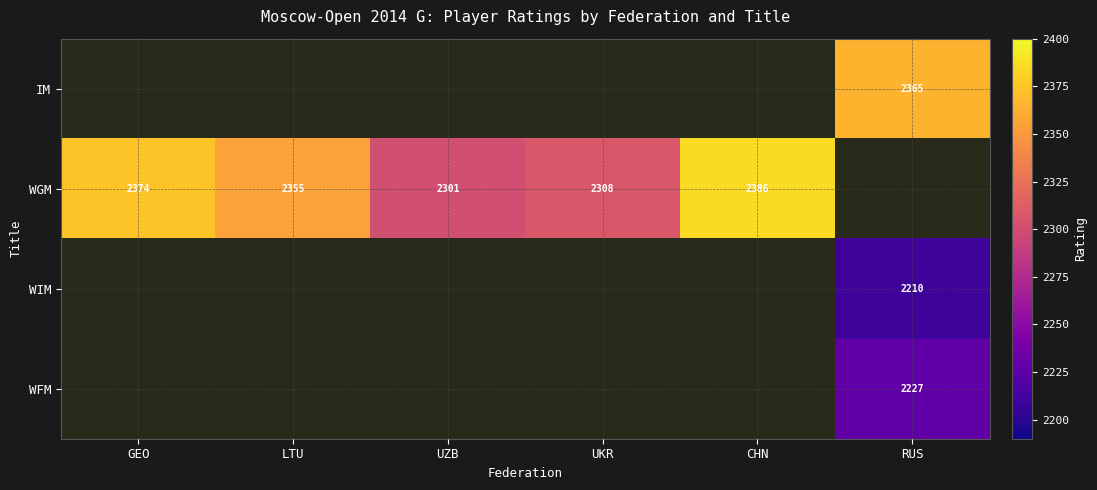

Is the value of WIM at RUS greater than the value of WFM at RUS?

No